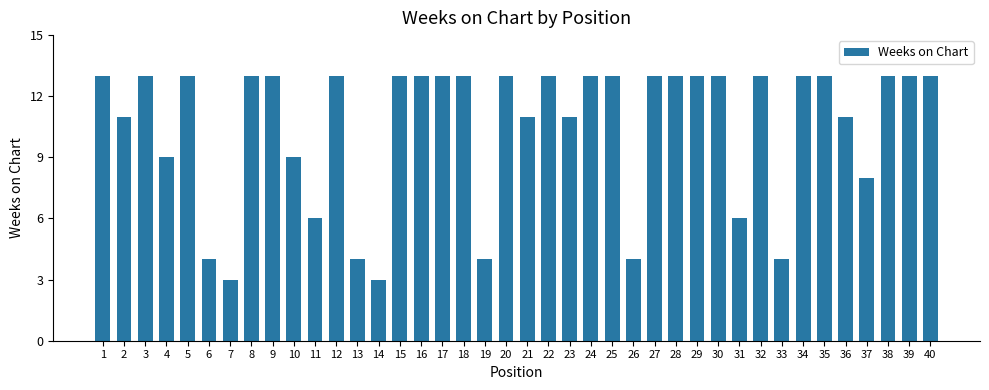

What is the minimum value shown in the chart?

3